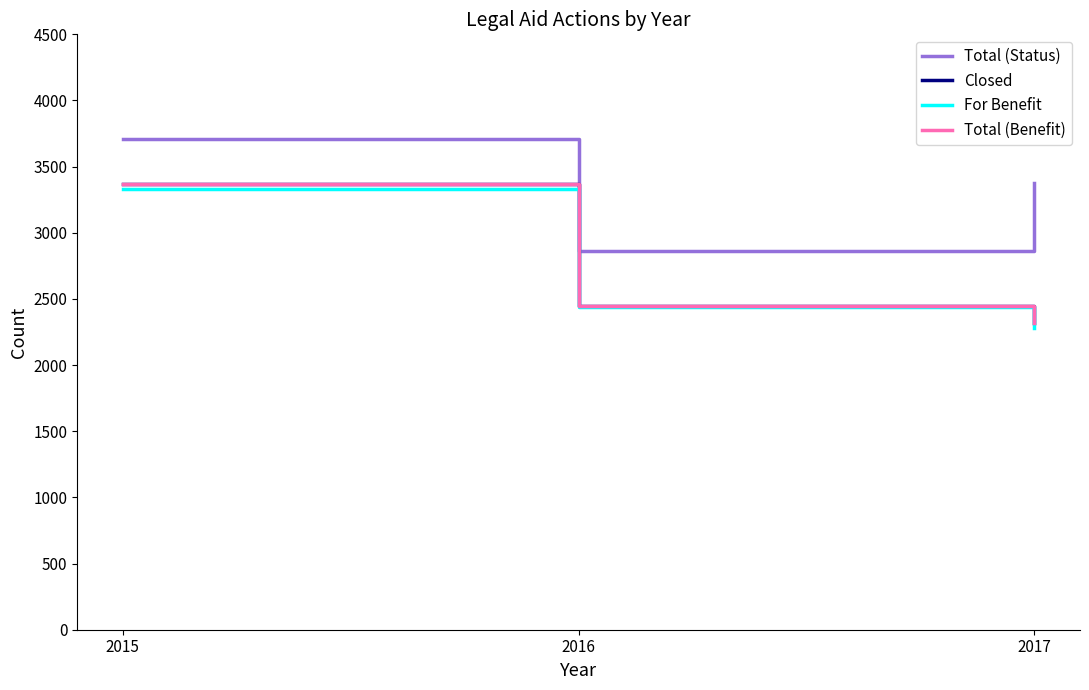

Is this an area chart (filled region under the line)?

No